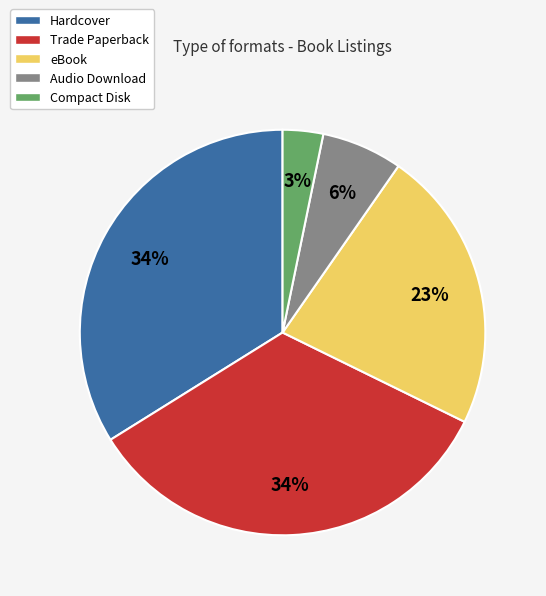

Which has a higher value, Compact Disk or eBook?

eBook